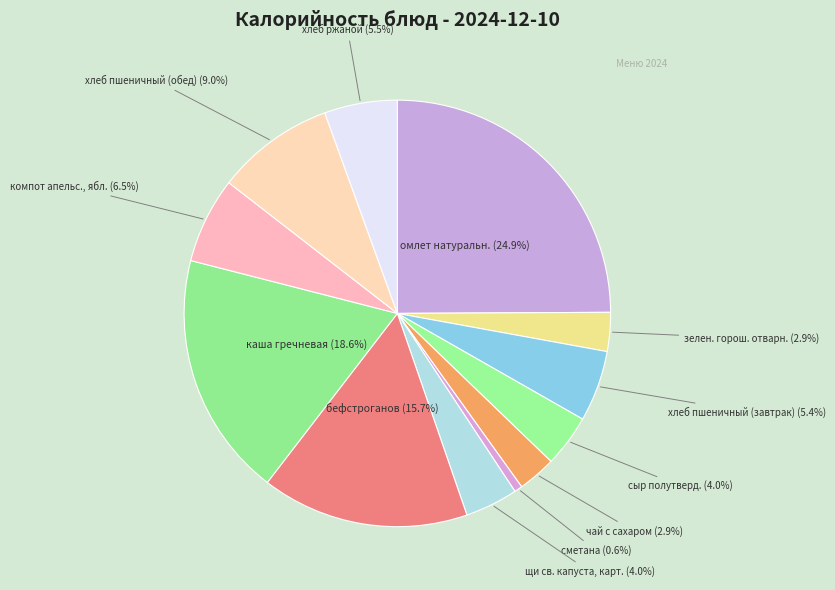

Count the number of slices in the pie.

12